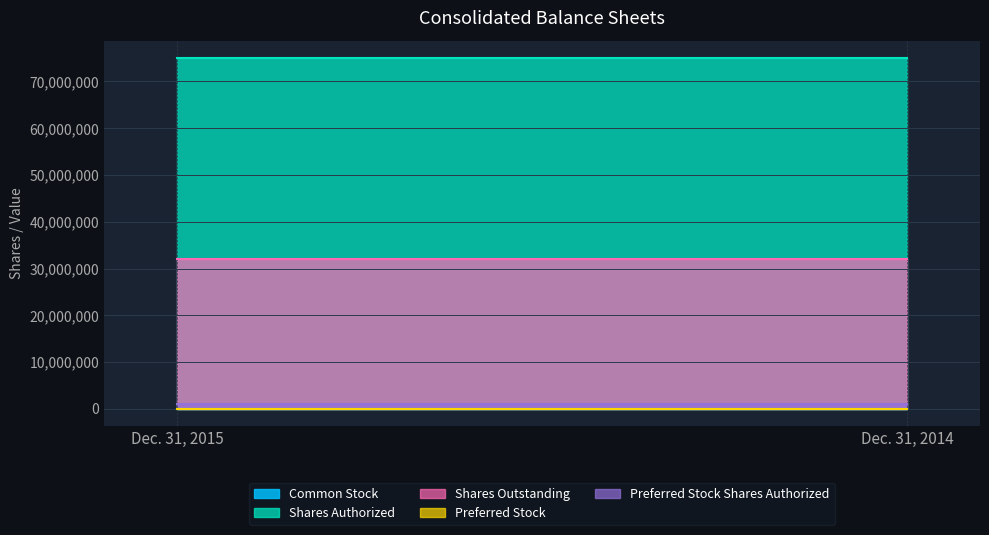

Which series has the largest total across all categories?

Shares Authorized